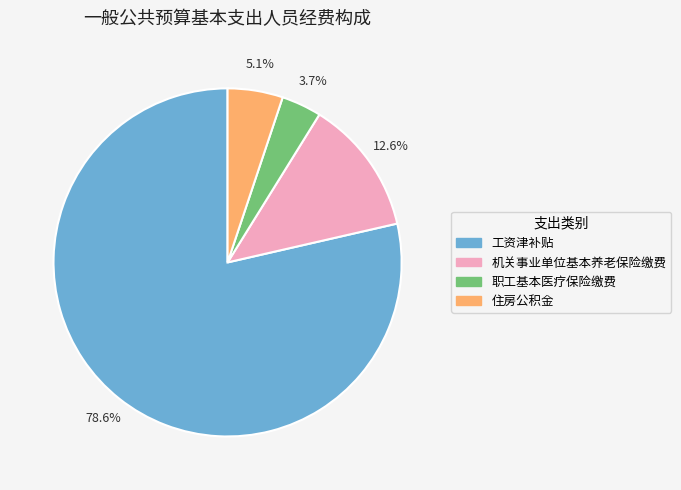

True or false: 住房公积金 accounts for 1% of the total.

False